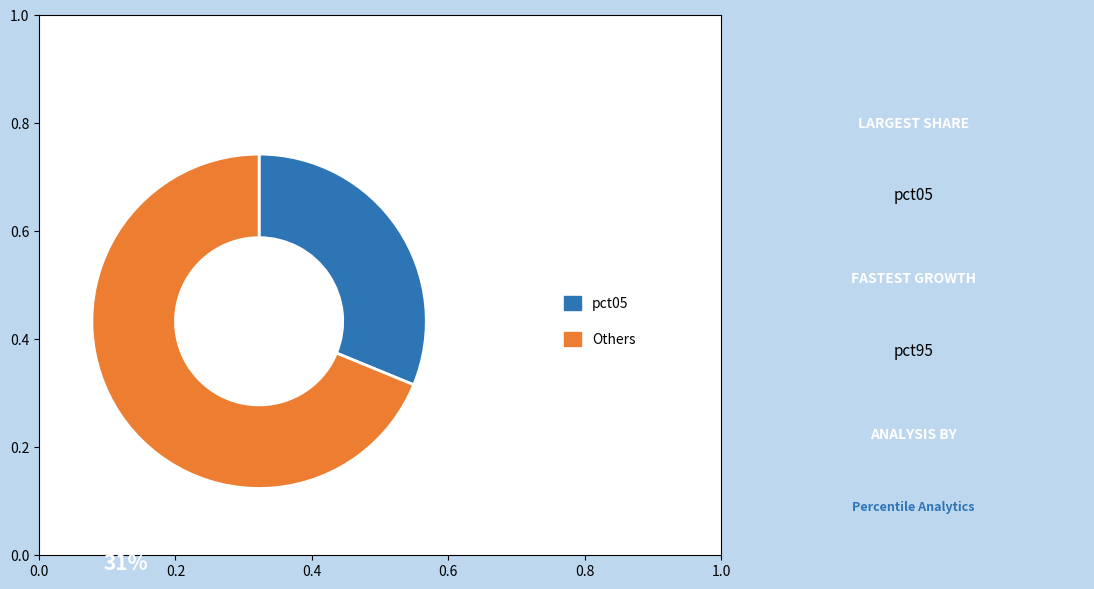

Is there a majority slice in this chart?

Yes